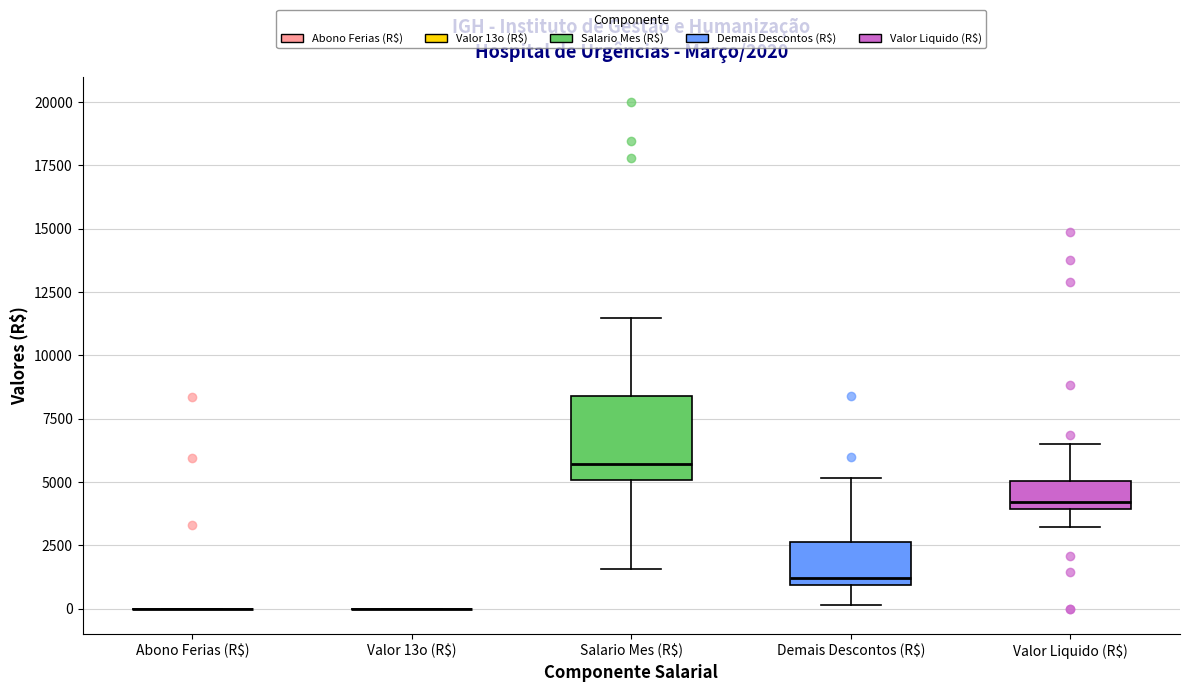

Which box is the tallest, from its lower edge to its upper edge?

Salario Mes (R$)